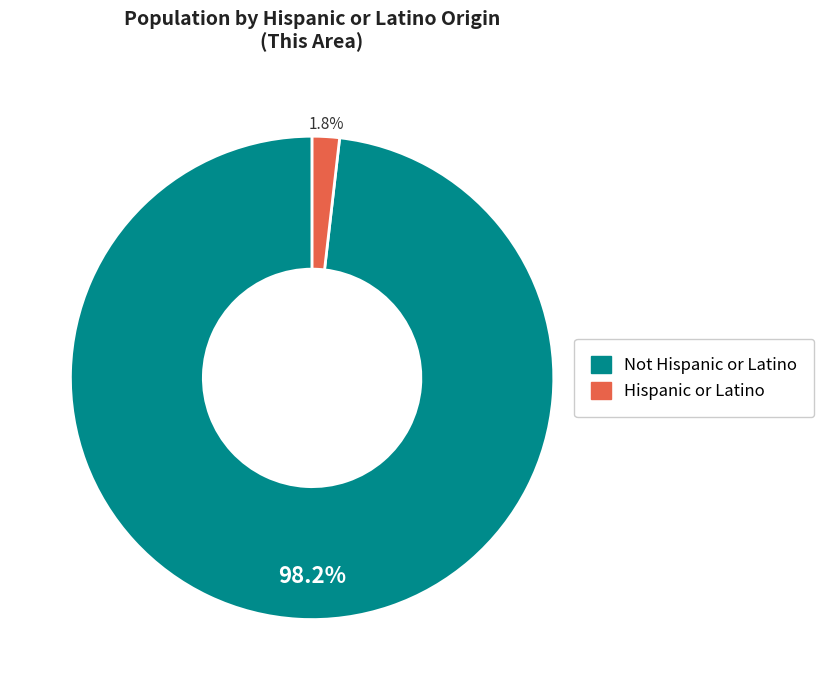

Which has a higher value, Hispanic or Latino or Not Hispanic or Latino?

Not Hispanic or Latino